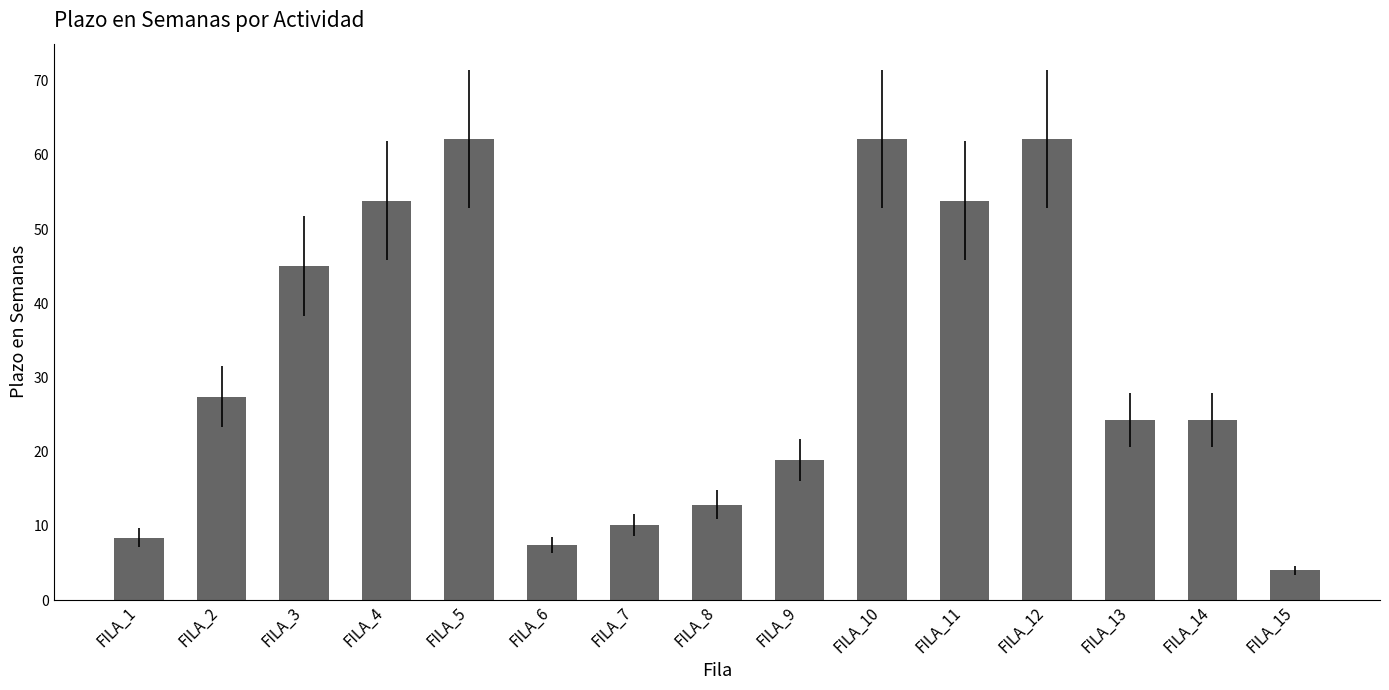

Does the chart contain stacked bars?

No